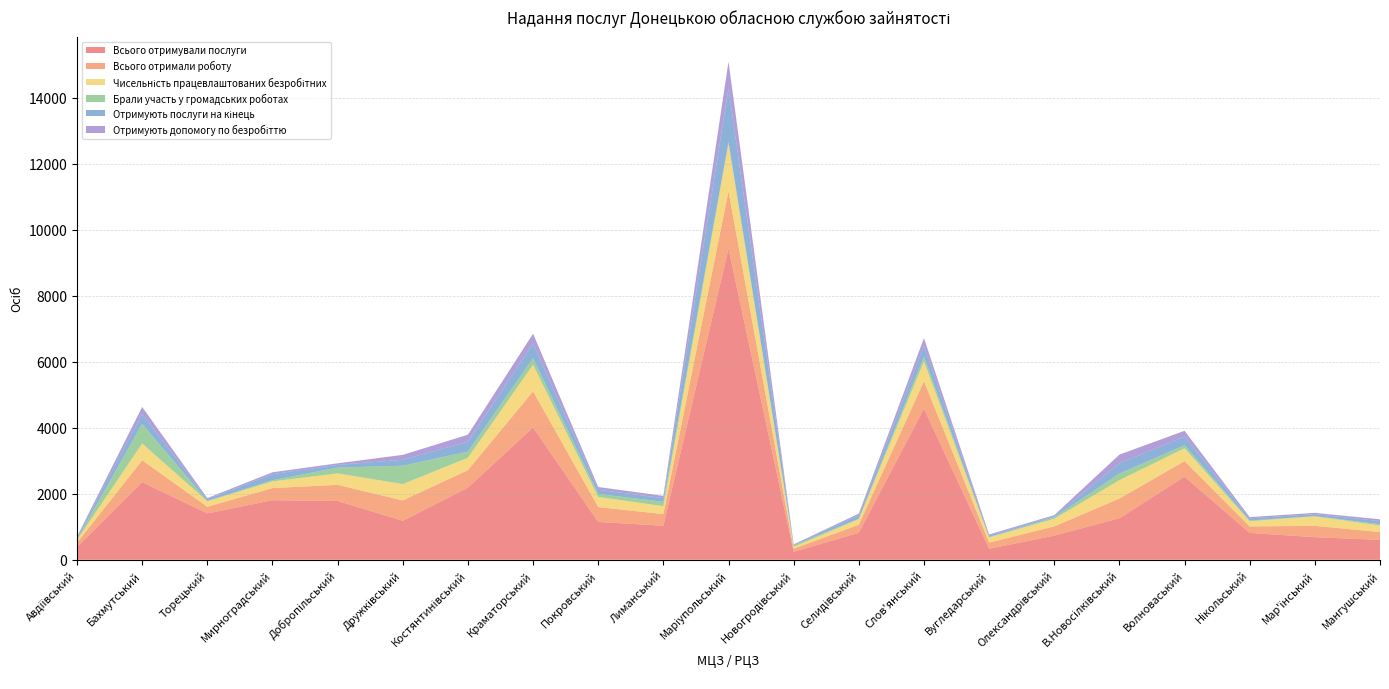

Reading right to left, extract all data points from this chart.

Всього отримували послуги: Мангушський=603	Мар'їнський=684	Нікольський=814	Волноваський=2518	В.Новосілківський=1258	Олександрівський=732	Вугледарський=333	Слов'янський=4579	Селидівський=817	Новогродівський=242	Маріупольський=9426	Лиманський=1032	Покровський=1146	Краматорський=4009	Костянтинівський=2184	Дружківський=1181	Добропільський=1782	Мирноградський=1805	Торецький=1404	Бахмутський=2350	Авдіївський=384
Всього отримали роботу: Мангушський=236	Мар'їнський=344	Нікольський=196	Волноваський=471	В.Новосілківський=597	Олександрівський=279	Вугледарський=186	Слов'янський=833	Селидівський=246	Новогродівський=93	Маріупольський=1742	Лиманський=351	Покровський=451	Краматорський=1095	Костянтинівський=532	Дружківський=617	Добропільський=488	Мирноградський=367	Торецький=202	Бахмутський=665	Авдіївський=133
Чисельність працевлаштованих безробітних: Мангушський=199	Мар'їнський=288	Нікольський=157	Волноваський=390	В.Новосілківський=557	Олександрівський=231	Вугледарський=158	Слов'янський=602	Селидівський=166	Новогродівський=58	Маріупольський=1440	Лиманський=241	Покровський=308	Краматорський=806	Костянтинівський=376	Дружківський=495	Добропільський=348	Мирноградський=203	Торецький=167	Бахмутський=509	Авдіївський=82
Брали участь у громадських роботах: Мангушський=38	Мар'їнський=7	Нікольський=24	Волноваський=92	В.Новосілківський=200	Олександрівський=46	Вугледарський=13	Слов'янський=139	Селидівський=21	Новогродівський=39	Маріупольський=56	Лиманський=132	Покровський=90	Краматорський=202	Костянтинівський=186	Дружківський=556	Добропільський=176	Мирноградський=34	Торецький=11	Бахмутський=592	Авдіївський=24
Отримують послуги на кінець: Мангушський=95	Мар'їнський=60	Нікольський=65	Волноваський=264	В.Новосілківський=305	Олександрівський=37	Вугледарський=47	Слов'янський=326	Селидівський=99	Новогродівський=25	Маріупольський=1616	Лиманський=110	Покровський=127	Краматорський=444	Костянтинівський=302	Дружківський=180	Добропільський=82	Мирноградський=185	Торецький=52	Бахмутський=303	Авдіївський=48
Отримують допомогу по безробіттю: Мангушський=55	Мар'їнський=39	Нікольський=37	Волноваський=174	В.Новосілківський=269	Олександрівський=28	Вугледарський=30	Слов'янський=238	Селидівський=51	Новогродівський=10	Маріупольський=815	Лиманський=72	Покровський=83	Краматорський=296	Костянтинівський=210	Дружківський=150	Добропільський=47	Мирноградський=57	Торецький=33	Бахмутський=212	Авдіївський=31